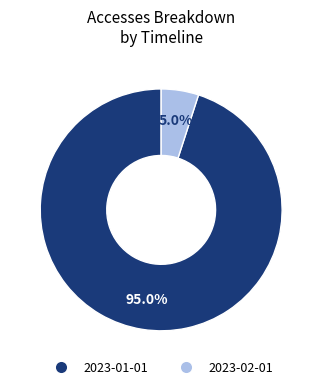

Approximately how many times larger is the value at 2023-02-01 compared to 2023-01-01?

0.1